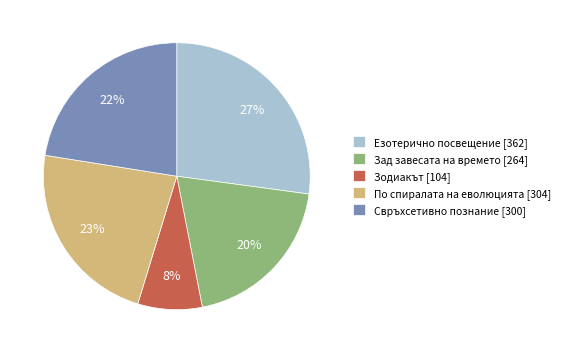

Which category has the biggest portion of the pie?

Езотерично посвещение